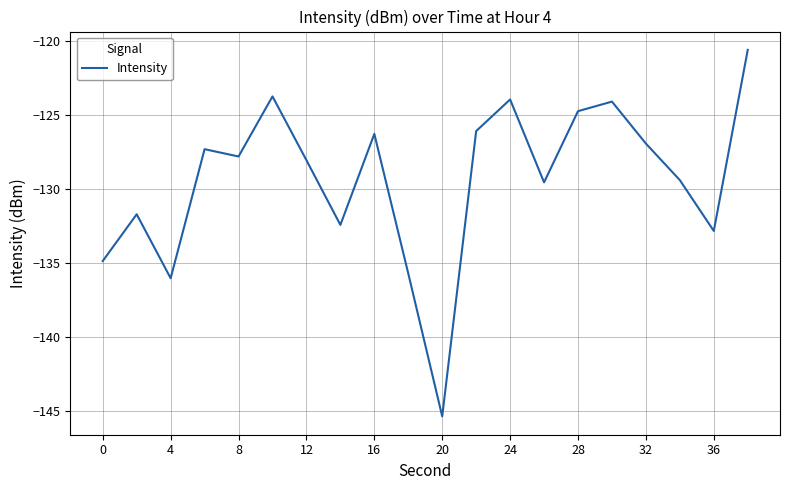

What is the difference between the maximum and minimum values?

24.8